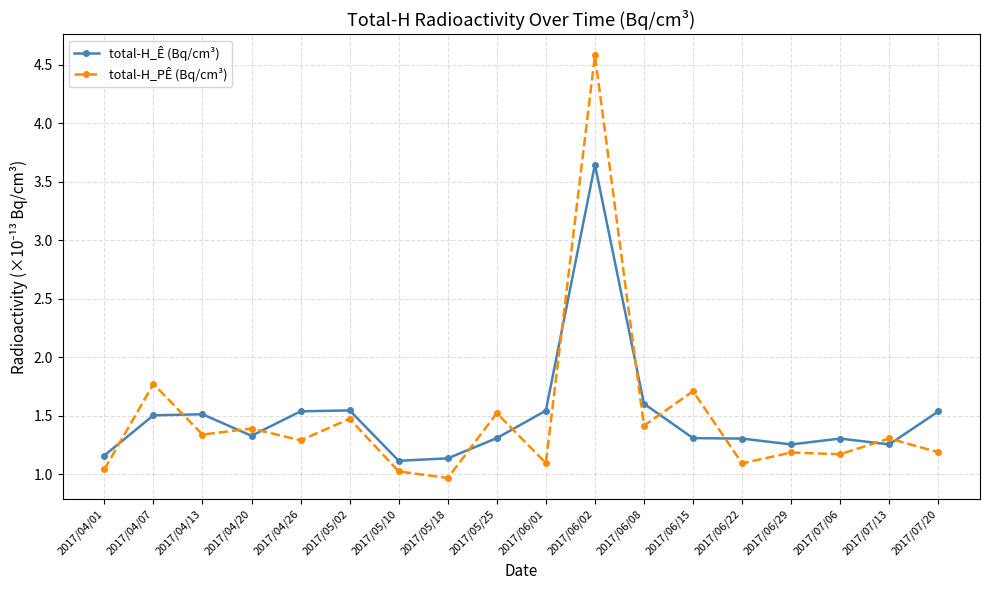

List the series in order of their peak value, highest first.

total-H_PÊ (Bq/cm³), total-H_Ê (Bq/cm³)